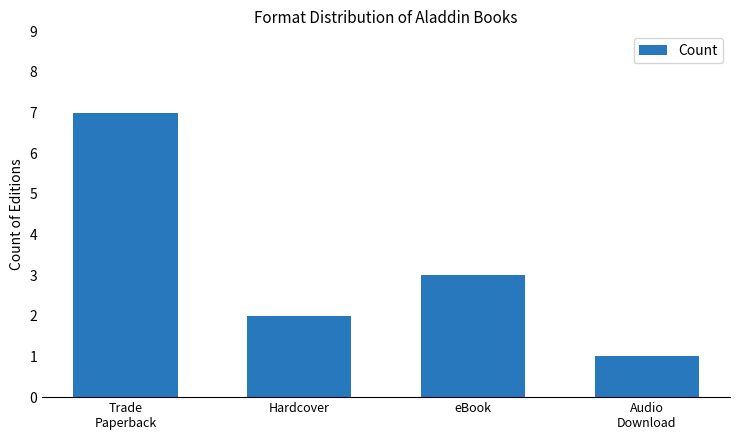

How many values are below 3?

2